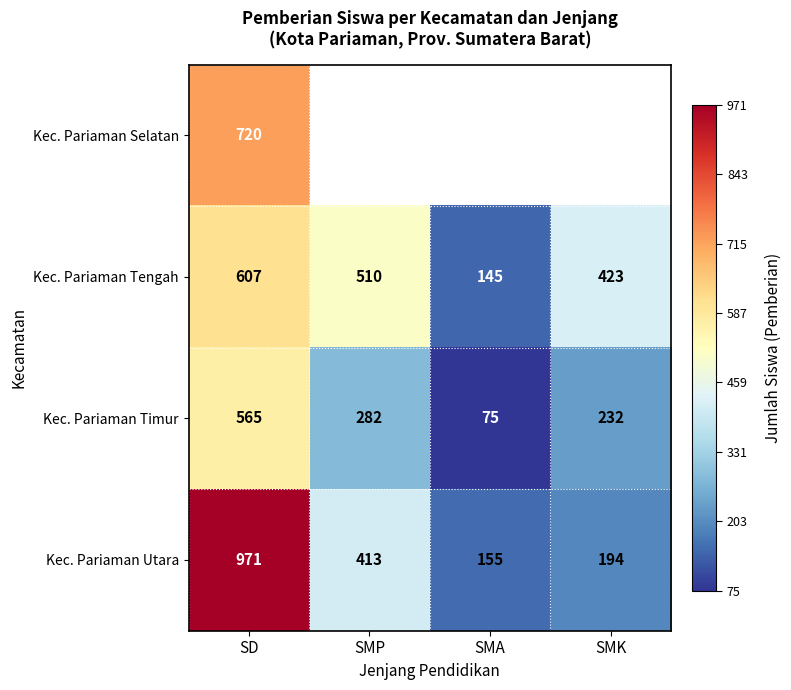

Read the Kec. Pariaman Utara value at SMA.

155